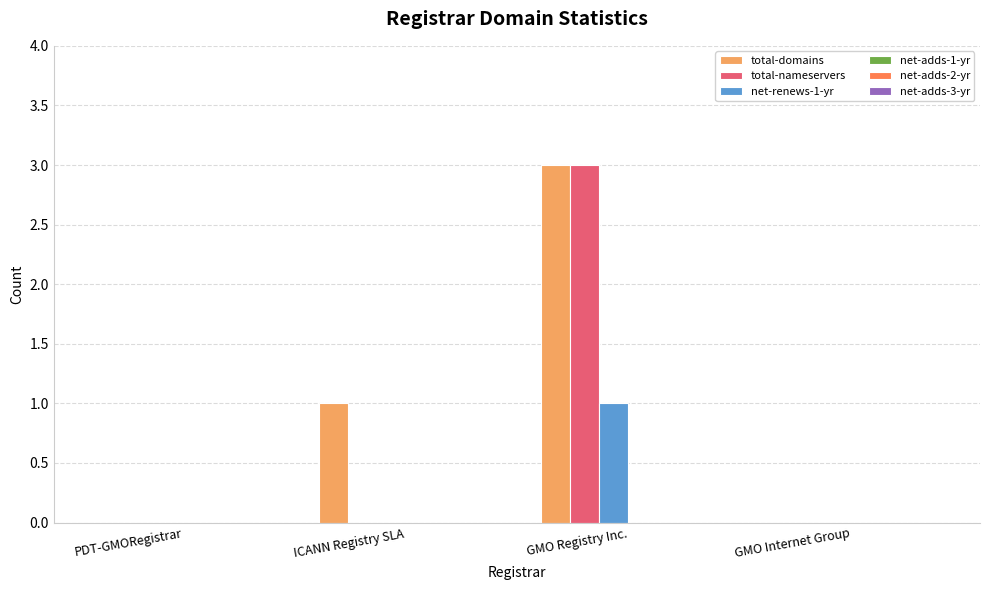

What is the sum of the total-domains values at GMO Registry Inc. and ICANN Registry SLA?

4